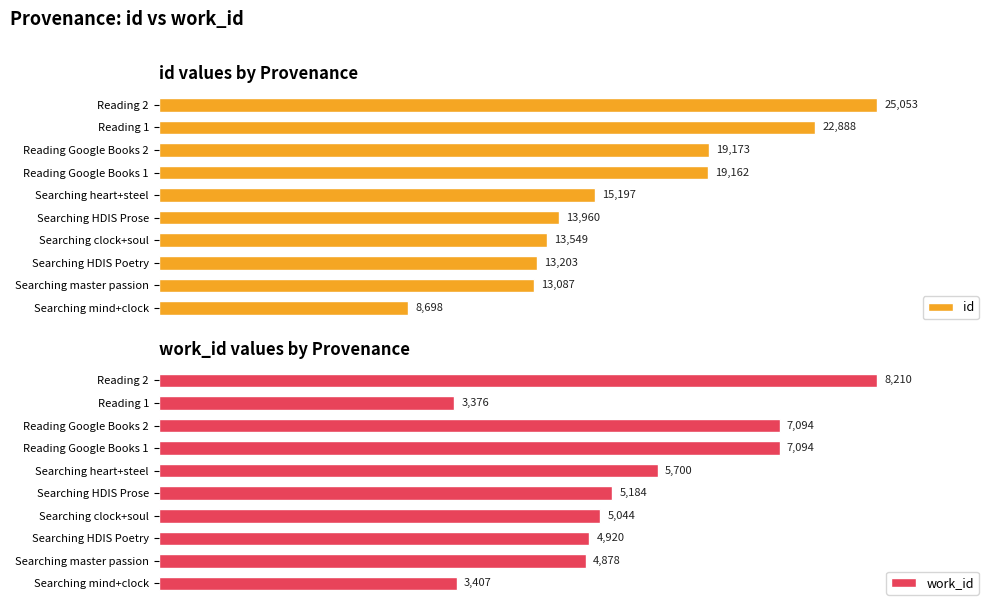

List the series in order of their peak value, highest first.

id, work_id